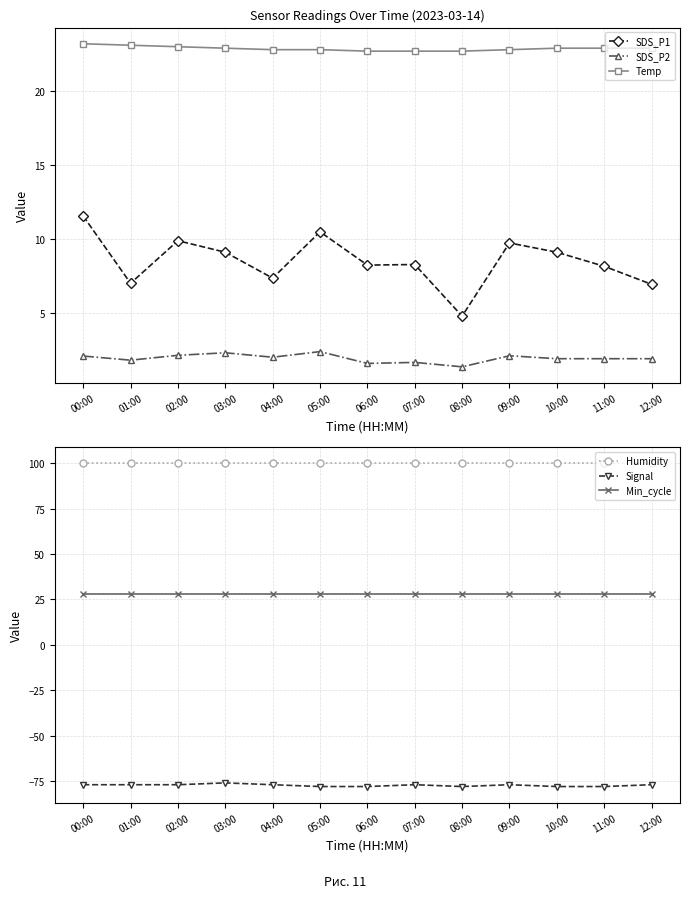

True or false: SDS_P2 has a value of 0.7 at 09:00.

False